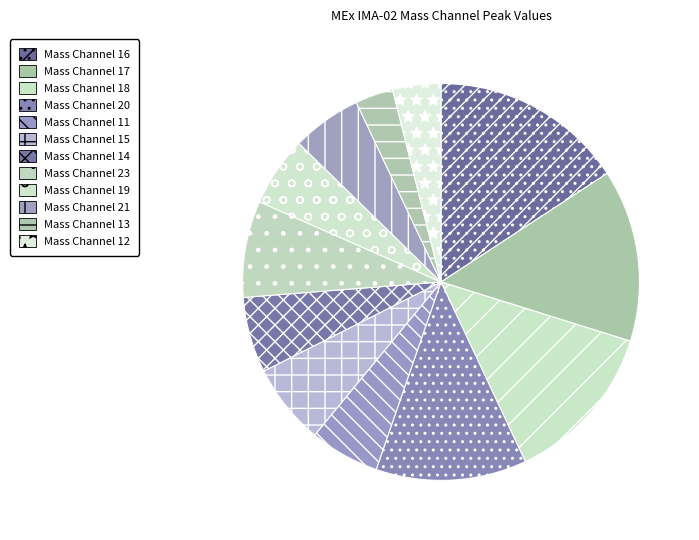

To the nearest percent, what is the combined percentage of Mass Channel 20 and Mass Channel 21?

18%